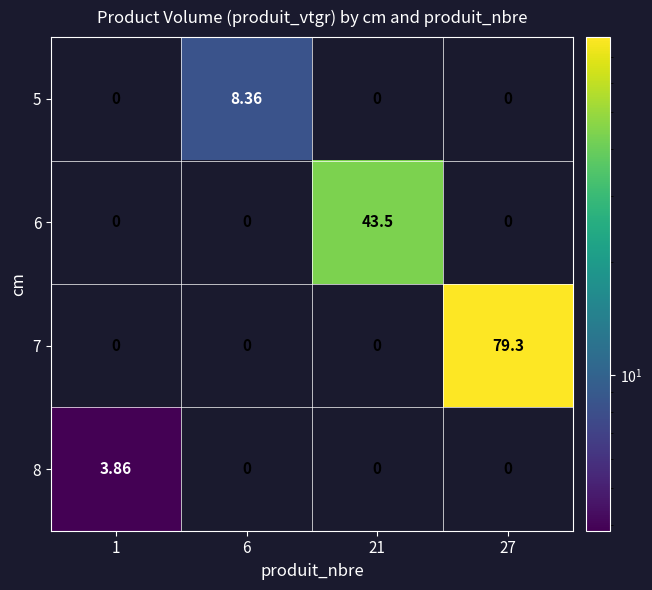

How many values in 6 are above zero?

1